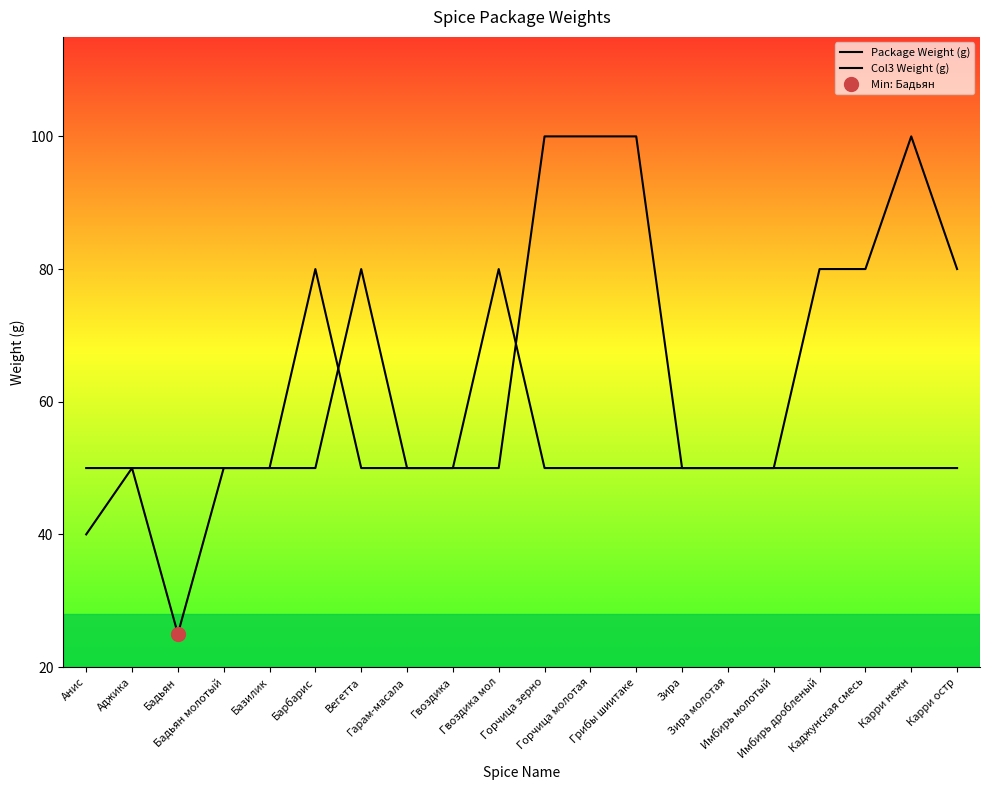

Rank the series by their maximum value, from highest to lowest.

Package Weight (g), Col3 Weight (g)